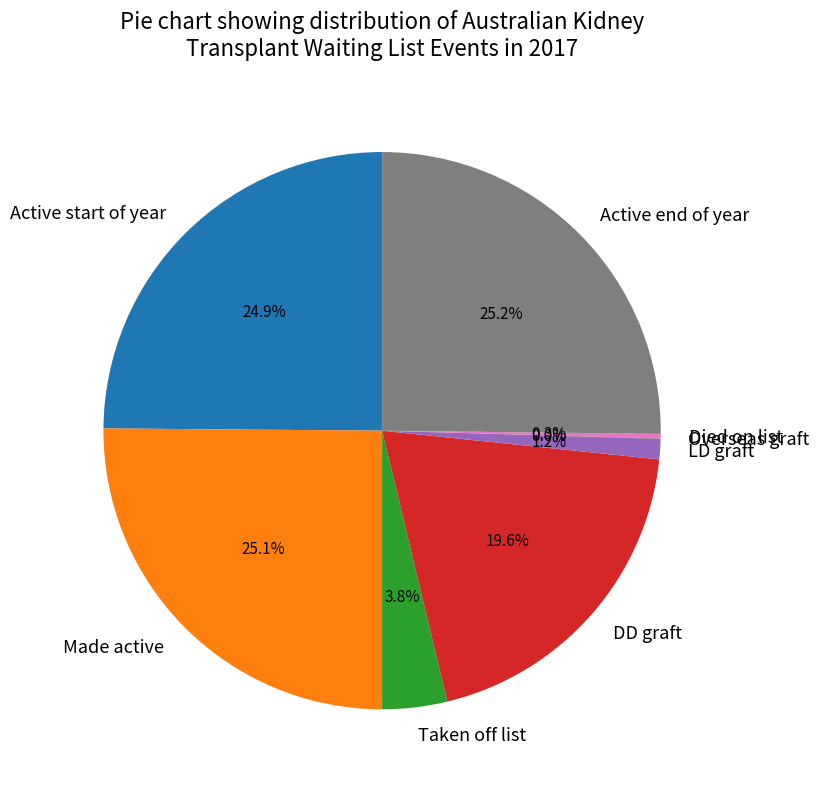

To the nearest percent, what is the difference between the largest and smallest slice percentages?

25%